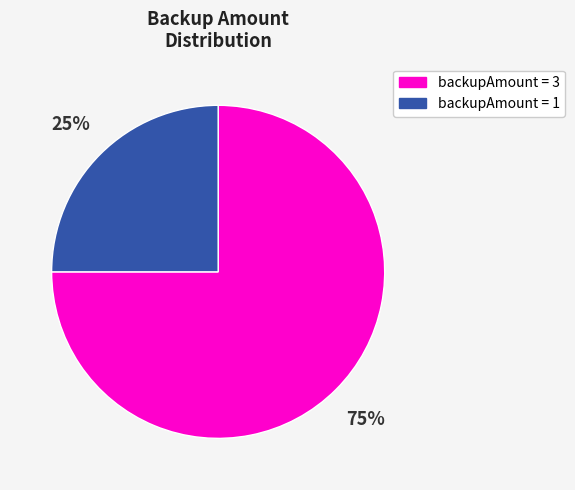

To the nearest percent, what percentage of the pie is backupAmount = 1?

25%